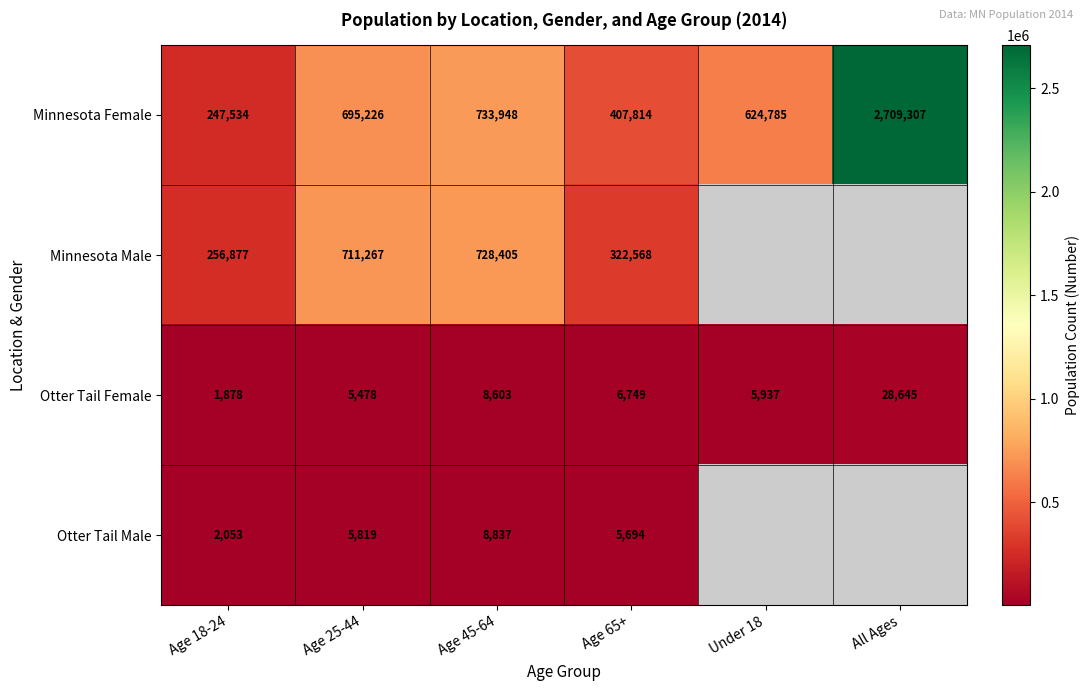

The value of Otter Tail Female at Age 45-64 is 8603. True or false?

True